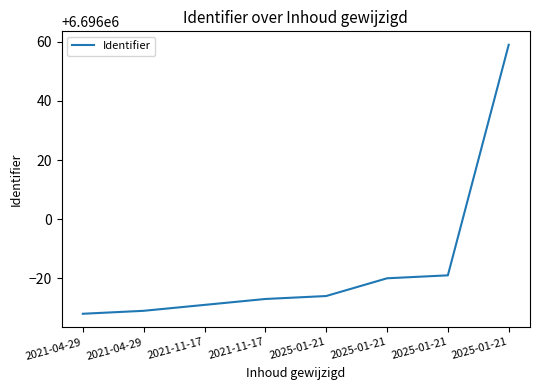

Which category has the lowest value across all series?

2021-04-29